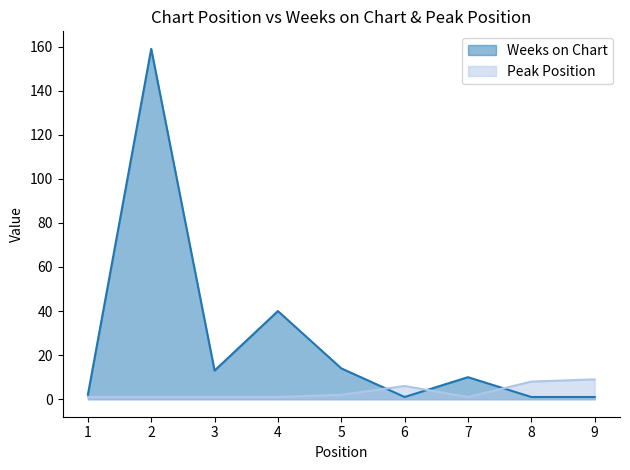

Between which two adjacent categories do Weeks on Chart and Peak Position first intersect?

5 and 6